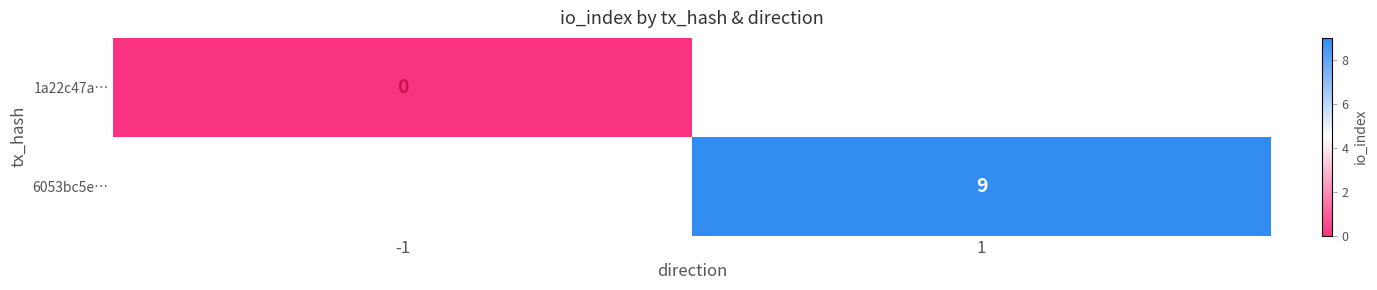

The 6053bc5e… series shows 13 at 1. True or false?

False